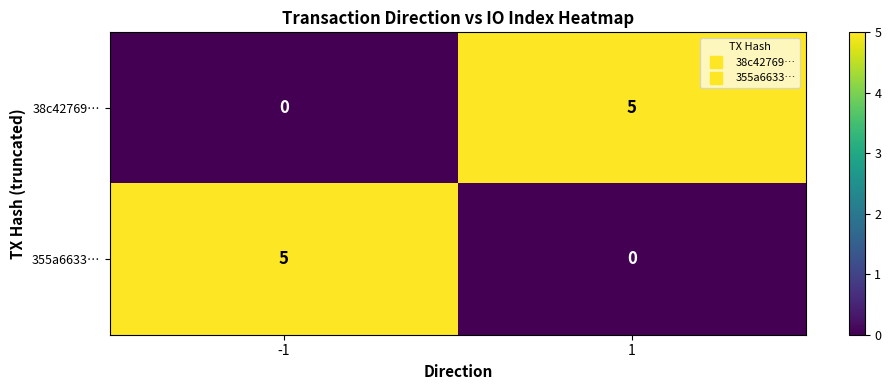

What is the sum of all 355a6633… values?

5